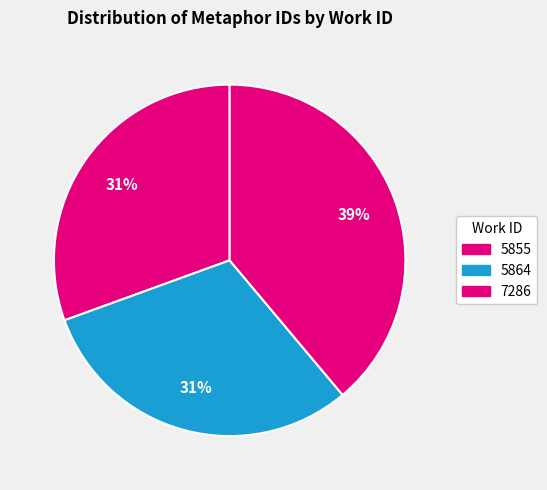

How many segments does this pie chart have?

3